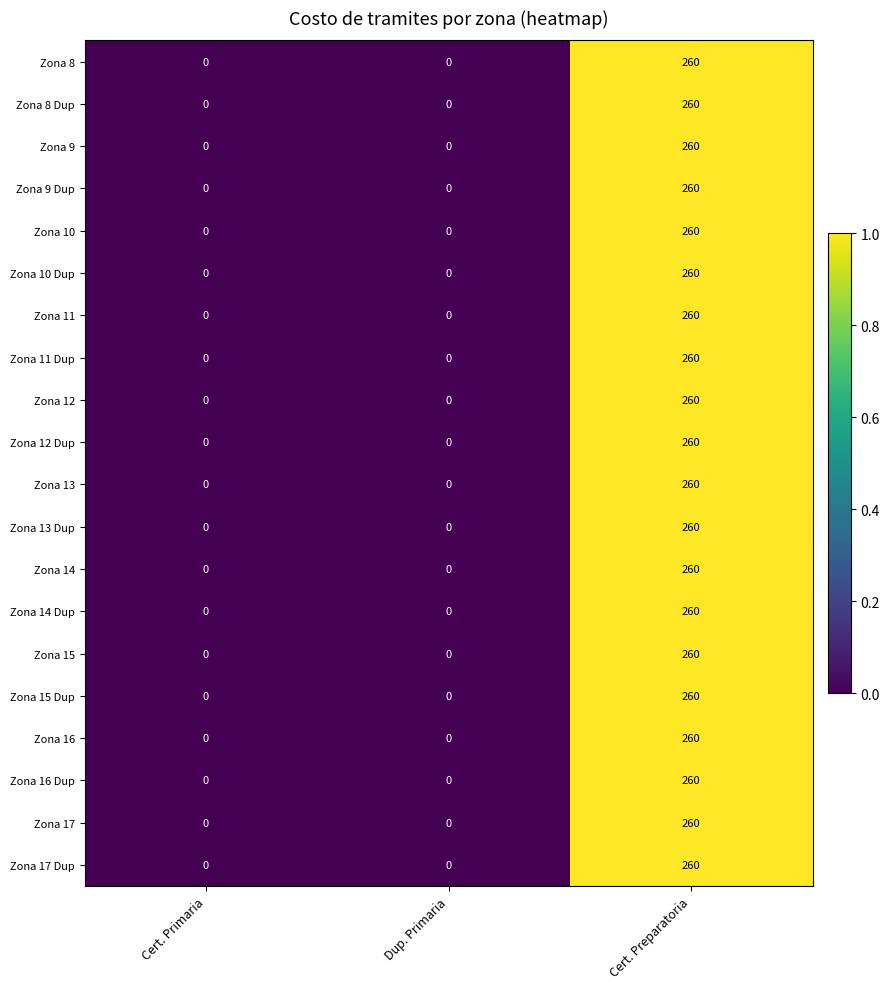

The value of Zona 9 at Cert. Preparatoria is 260. True or false?

True